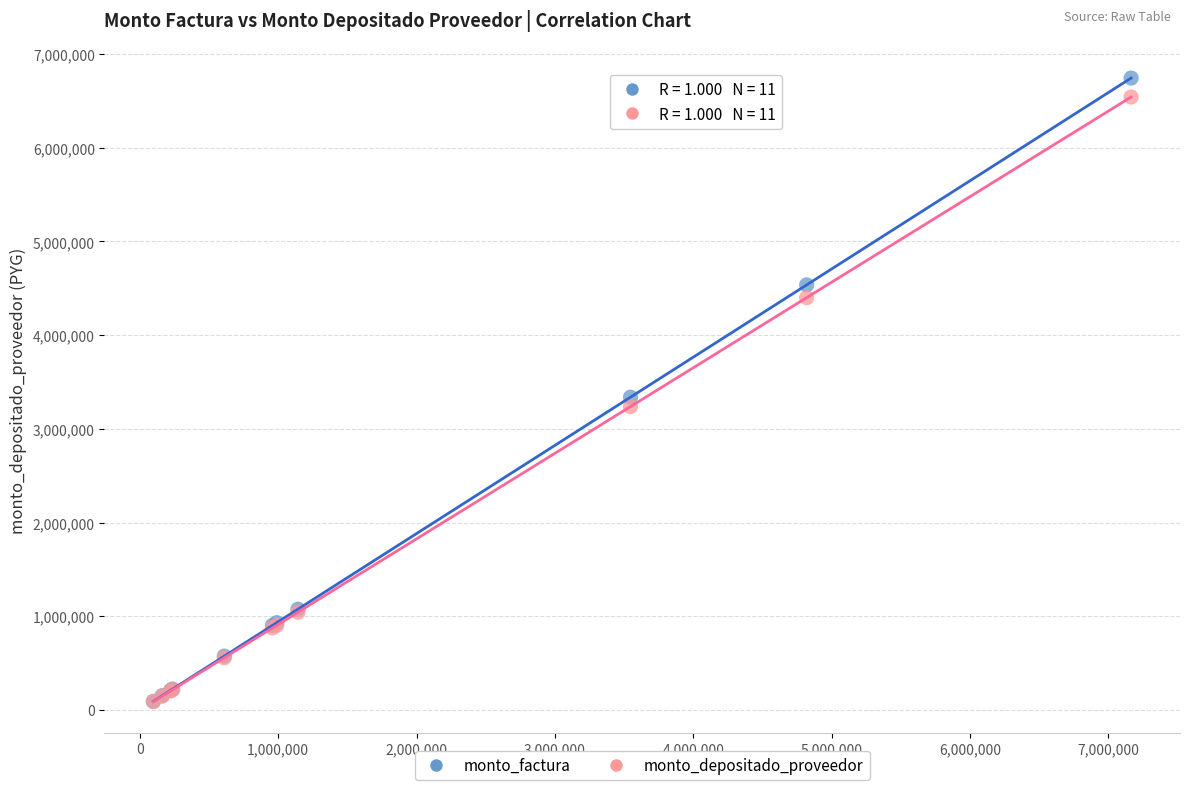

Which series reaches the maximum Y coordinate?

monto_factura